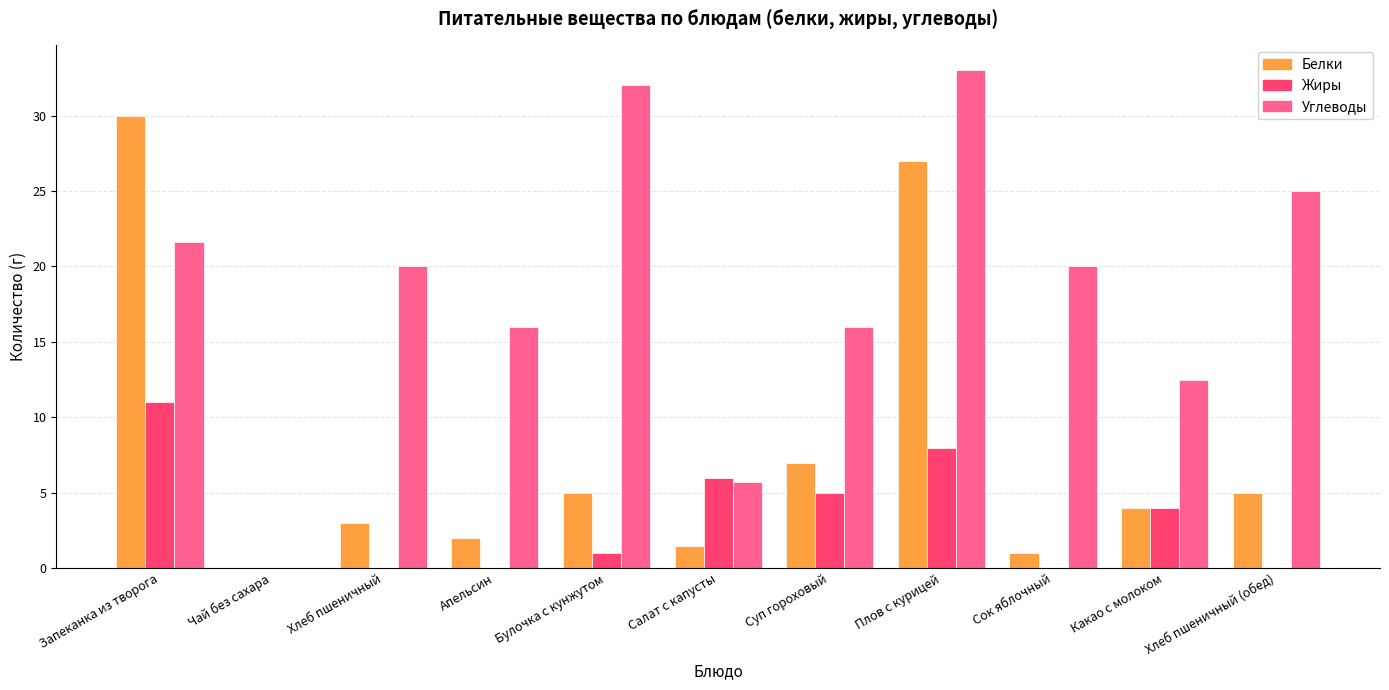

Is the value of Белки at Булочка с кунжутом greater than the value of Жиры at Булочка с кунжутом?

Yes